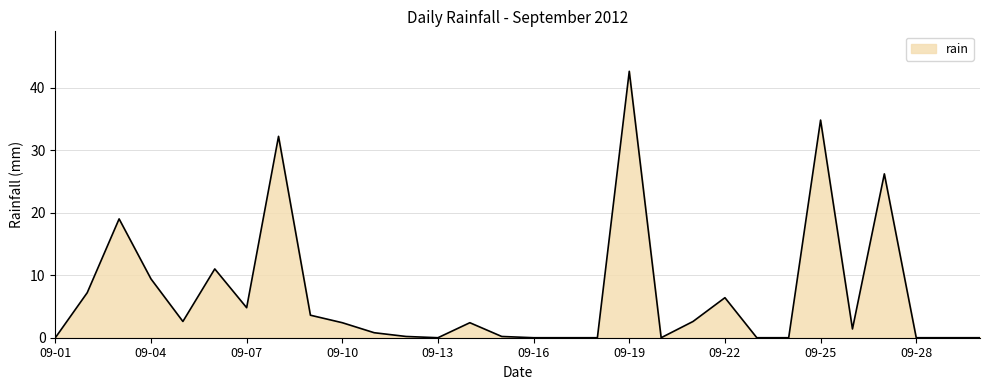

How many lines are shown in the chart?

1